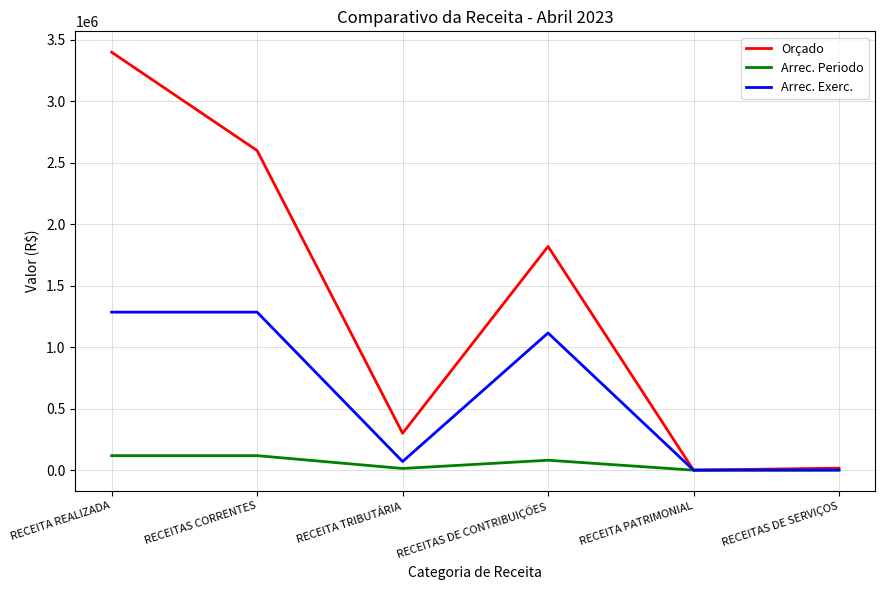

Count the number of data series in this chart.

3